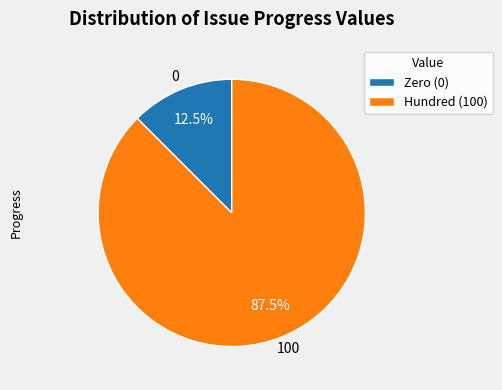

Which category has the smallest portion of the pie?

Zero (0)